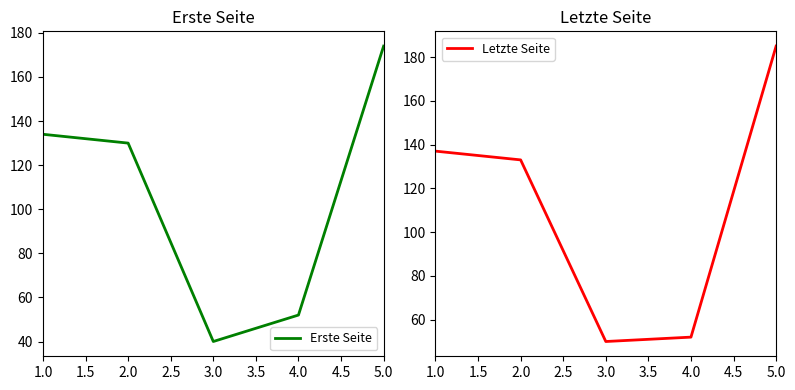

Which series has the largest range (max minus min)?

Letzte Seite